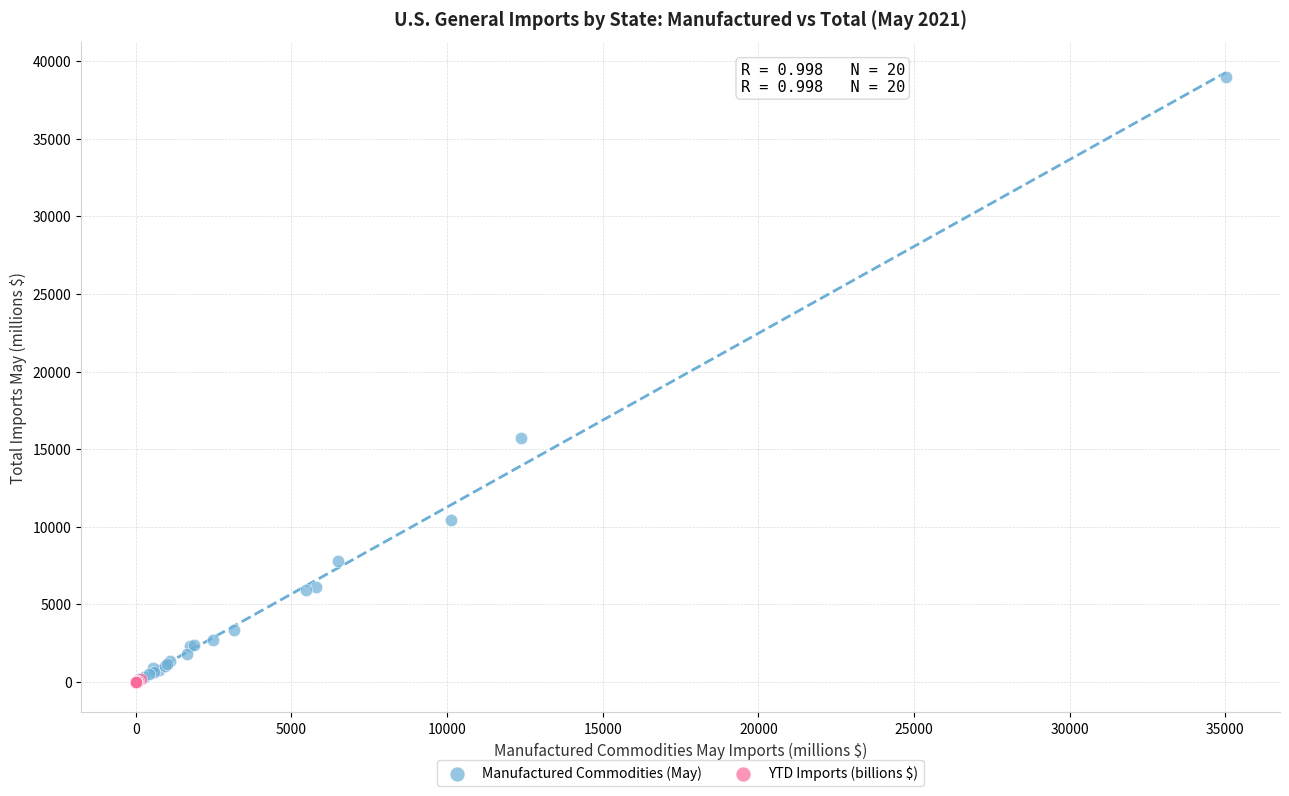

Which series has the widest spread of Y values?

Manufactured Commodities (May)